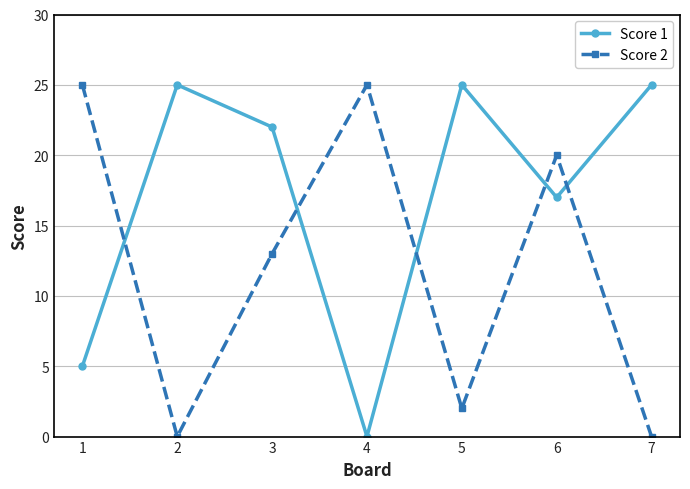

What is the spread (max minus min) of values at 3?

9